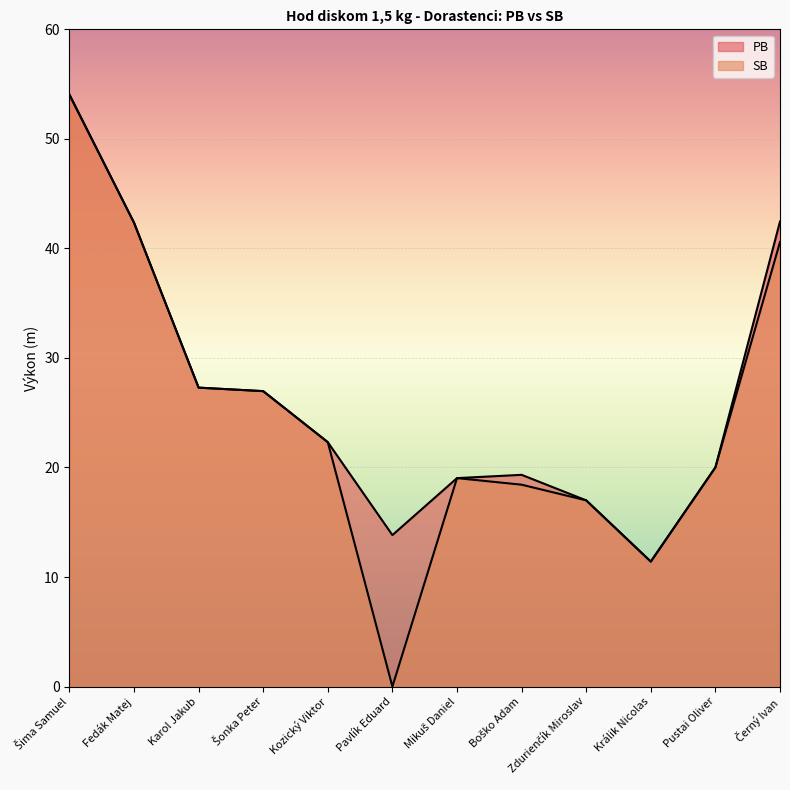

Is the value of SB at Králik Nicolas greater than the value of PB at Šonka Peter?

No